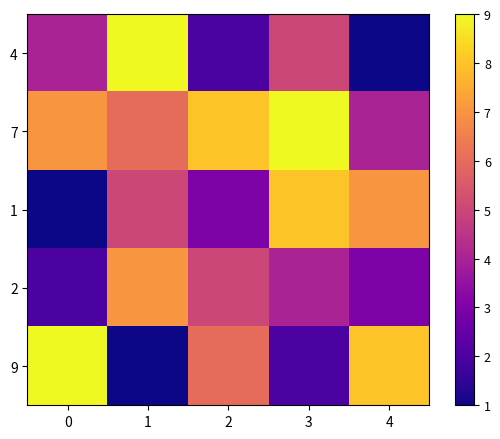

At which category is the sum across all series the highest?

1